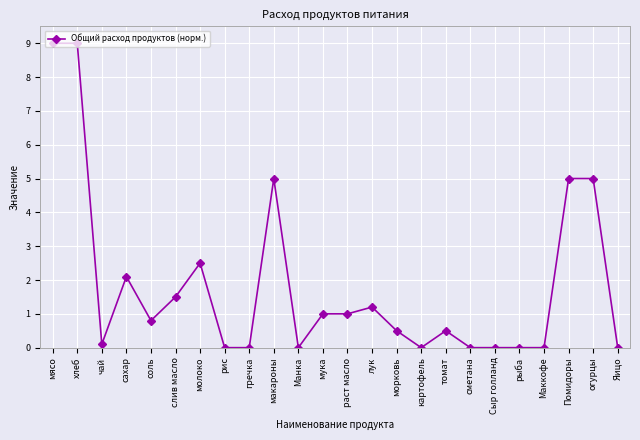

What is the sum of the values at рис and хлеб?

9.0